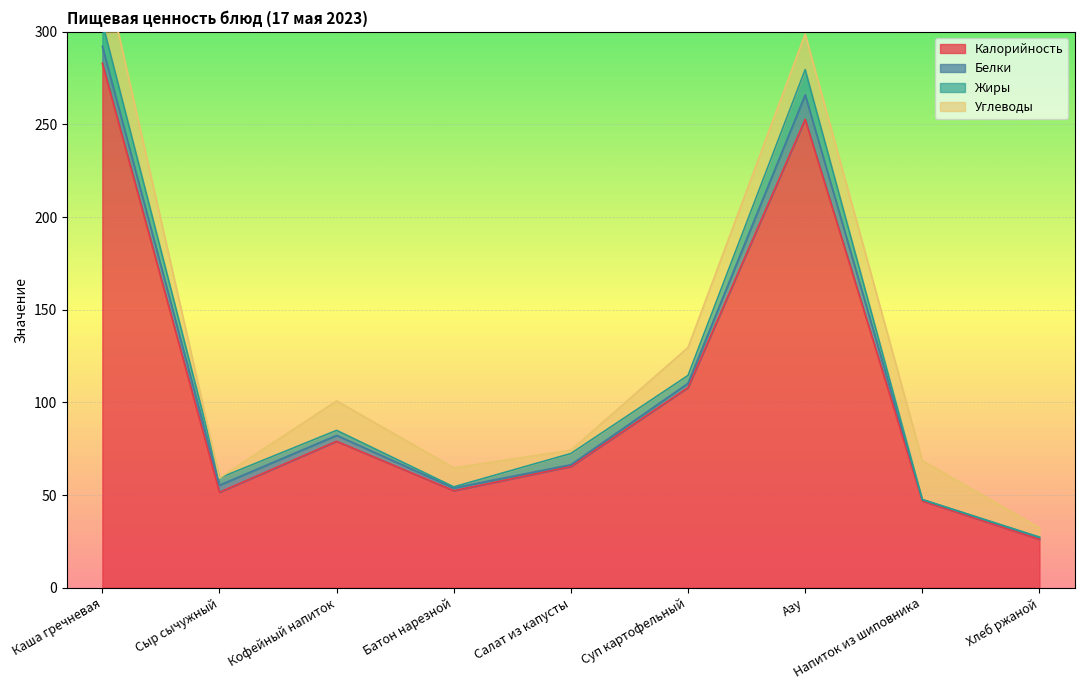

What position from the right is Хлеб ржаной?

1